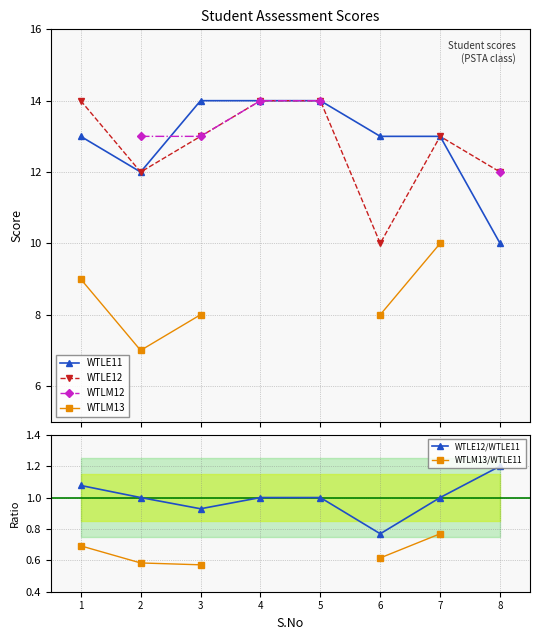

True or false: WTLM13 has a value of 2.2 at 2.

False